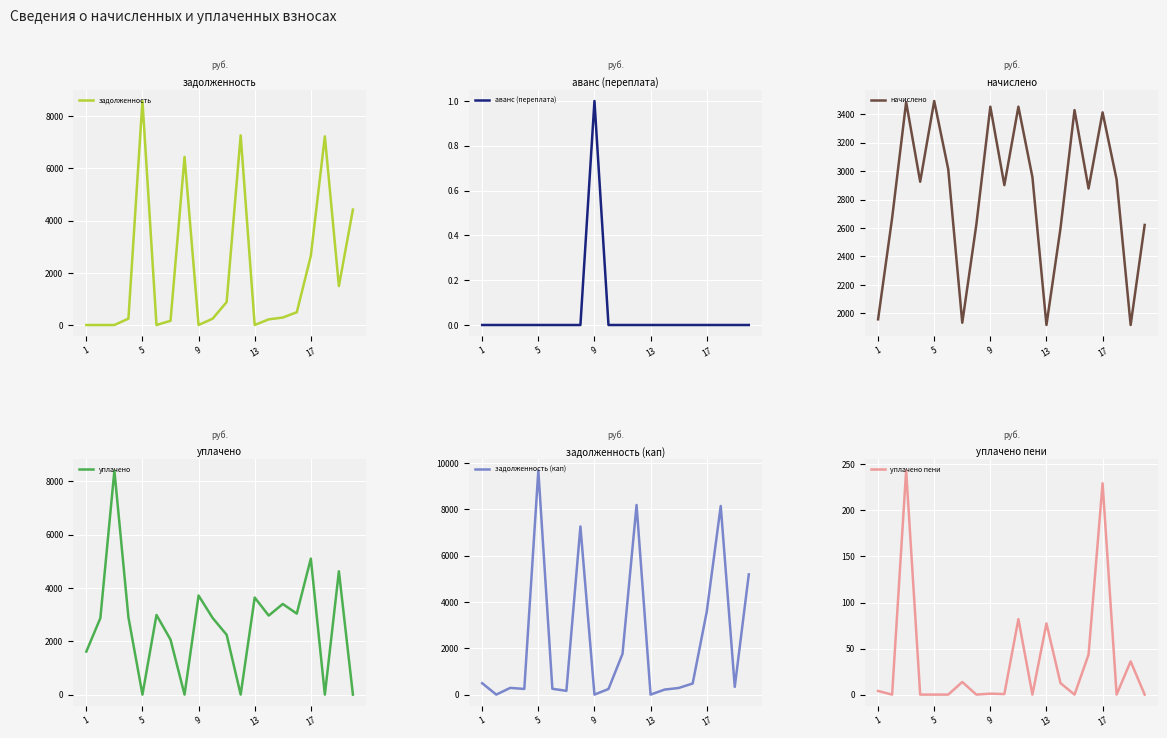

What is the maximum value for задолженность?

8583.7